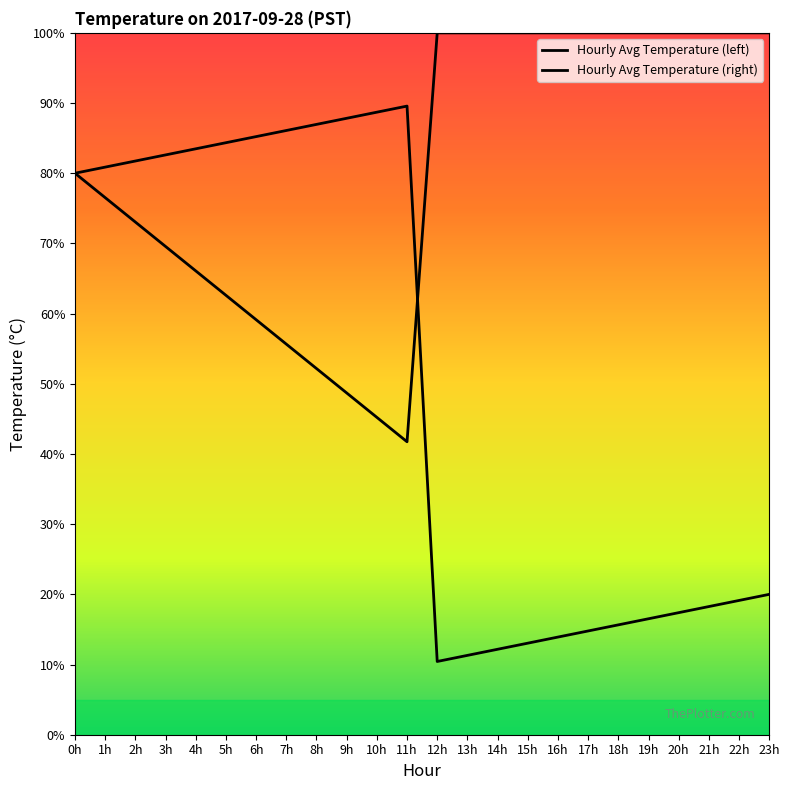

Does the chart display data point markers on the line(s)?

No